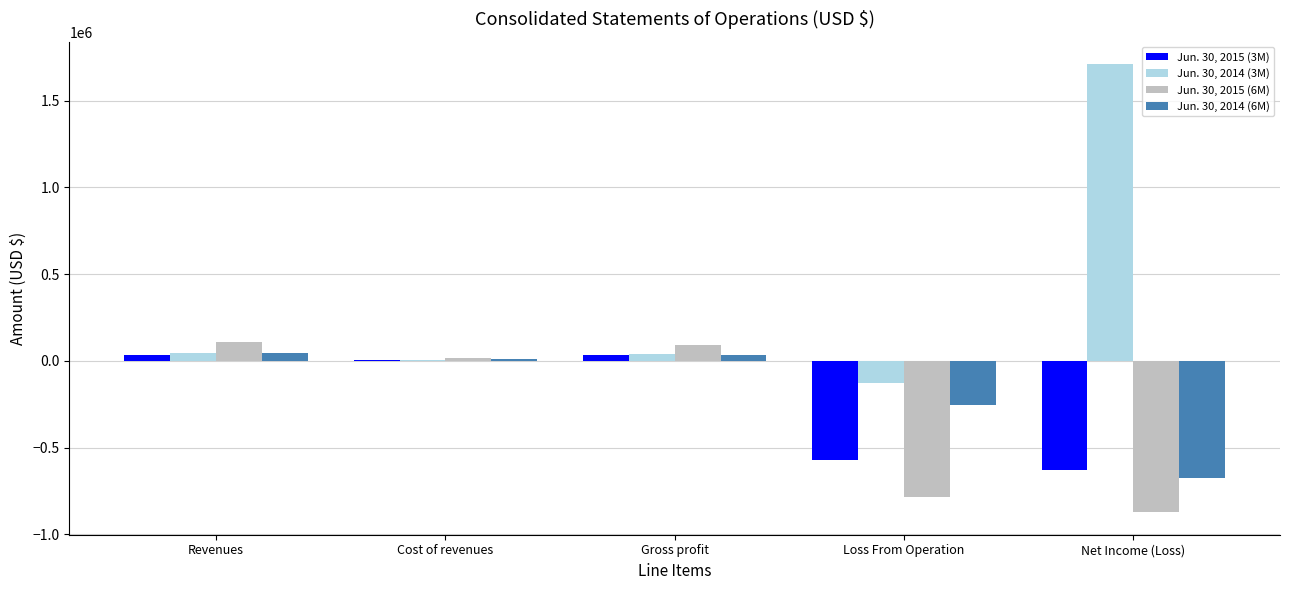

Does the chart contain stacked bars?

No